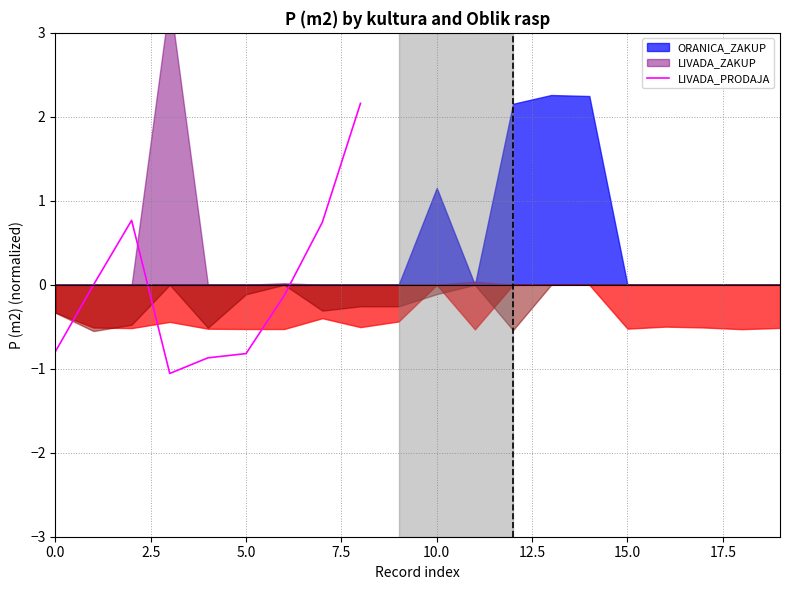

How many lines are shown in the chart?

1